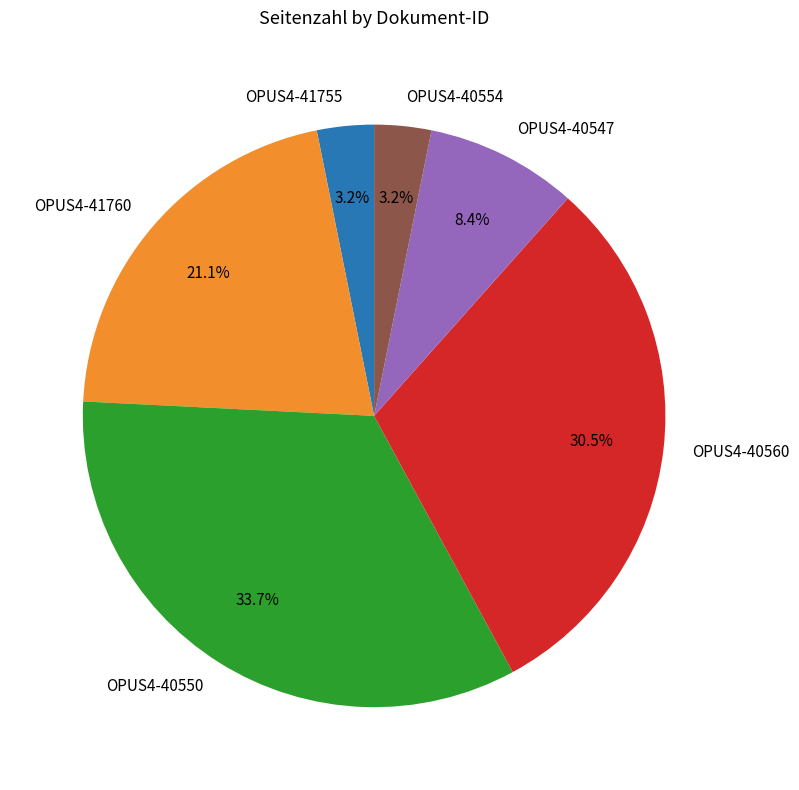

Which category has the biggest portion of the pie?

OPUS4-40550